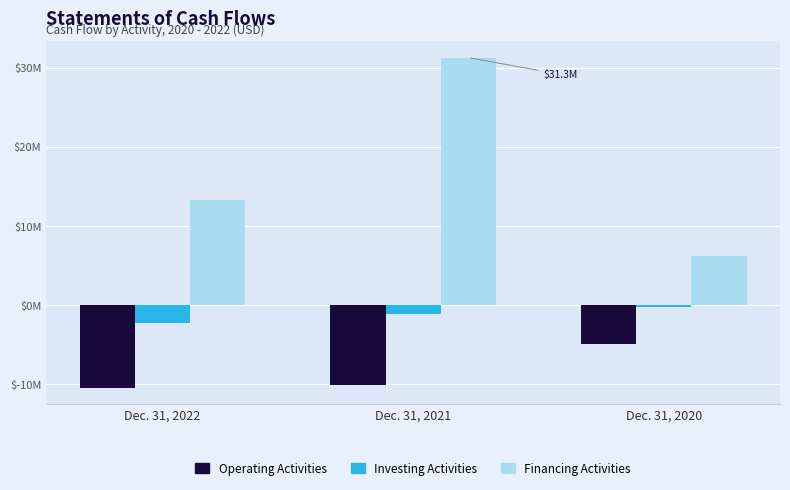

At which category is the sum across all series the highest?

Dec. 31, 2021